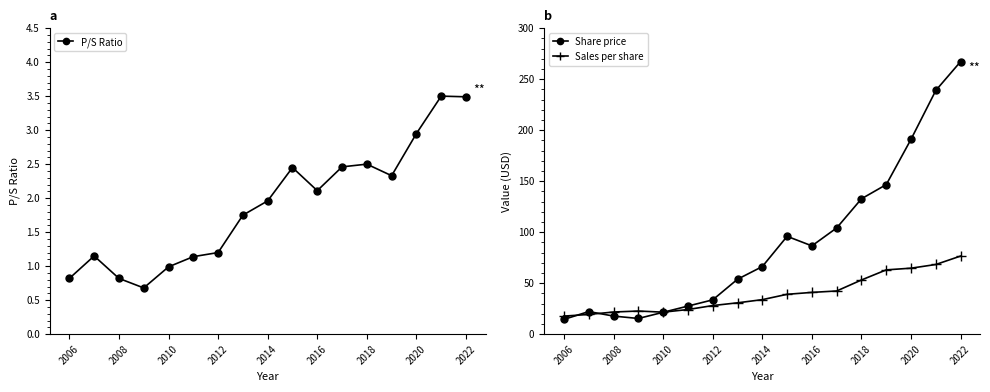

Does the chart display data point markers on the line(s)?

Yes